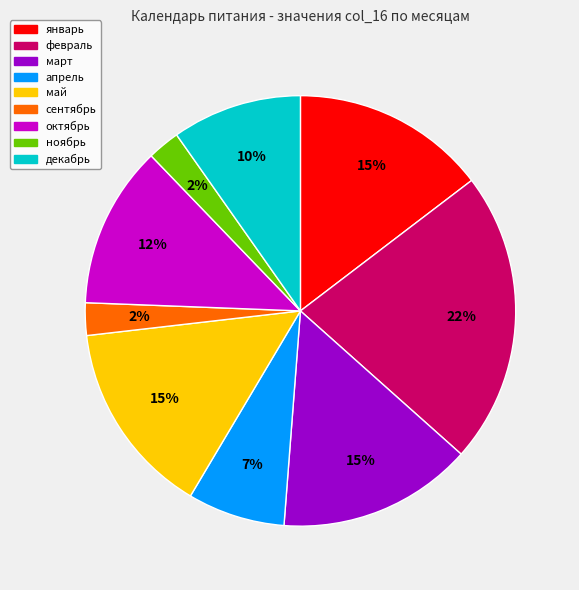

Count the number of slices in the pie.

9